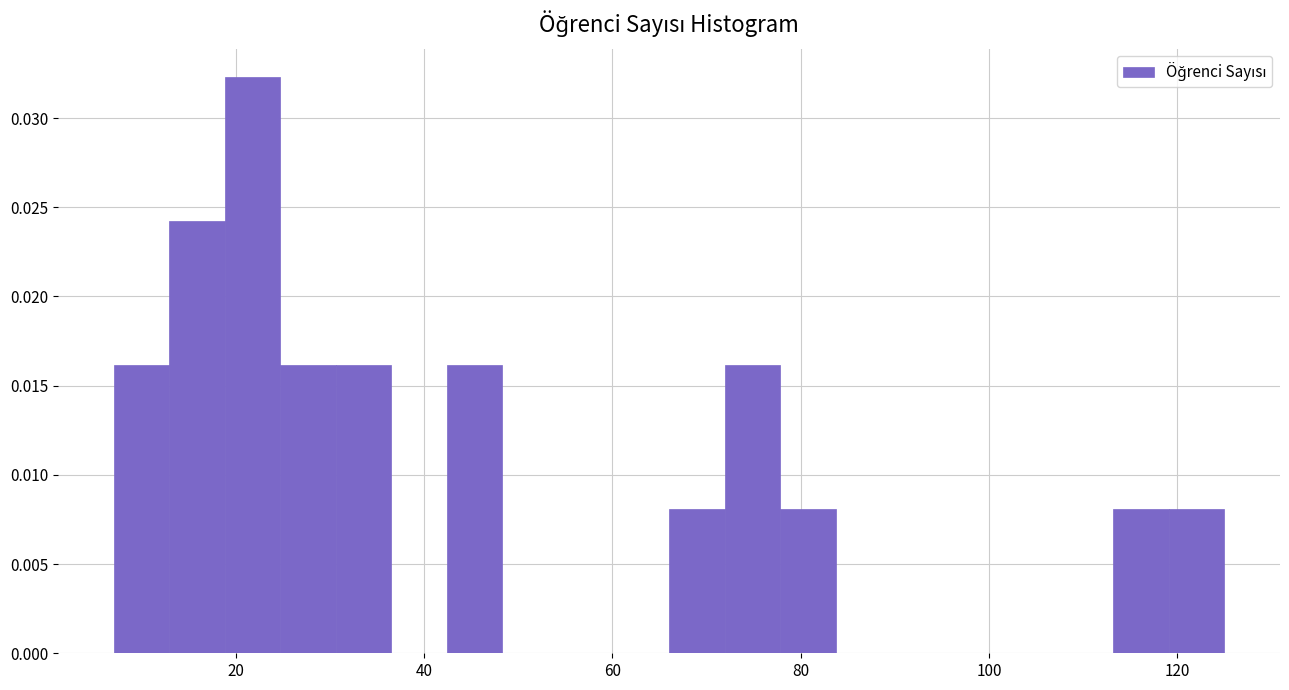

Around what value on the x-axis is the tallest bar? Give the approximate position of its centre, as read against the axis.

22